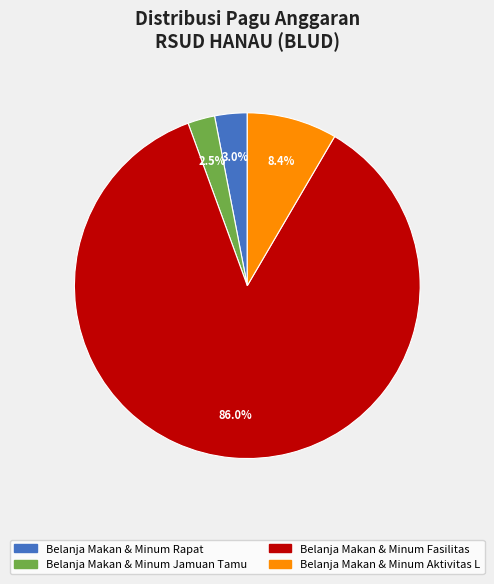

Is there a majority slice in this chart?

Yes